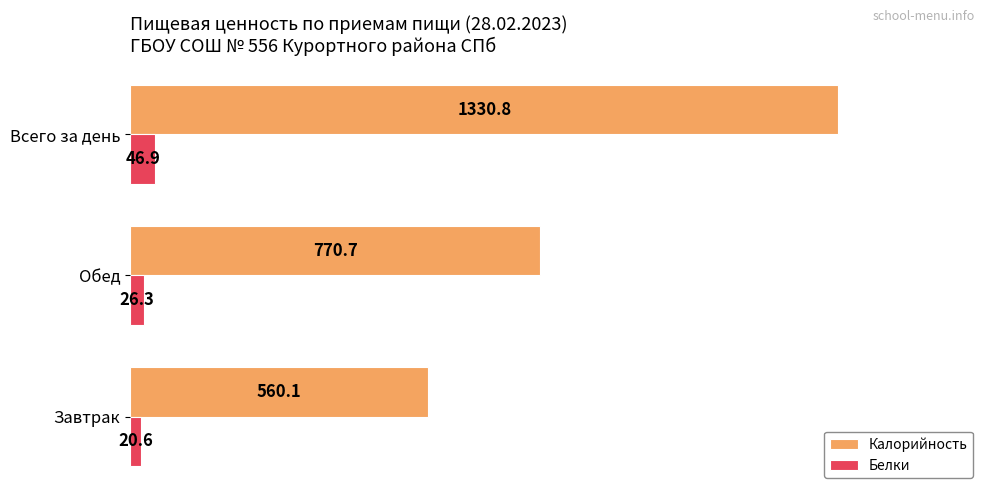

What is the difference between the second highest and minimum values in the Калорийность series?

210.6